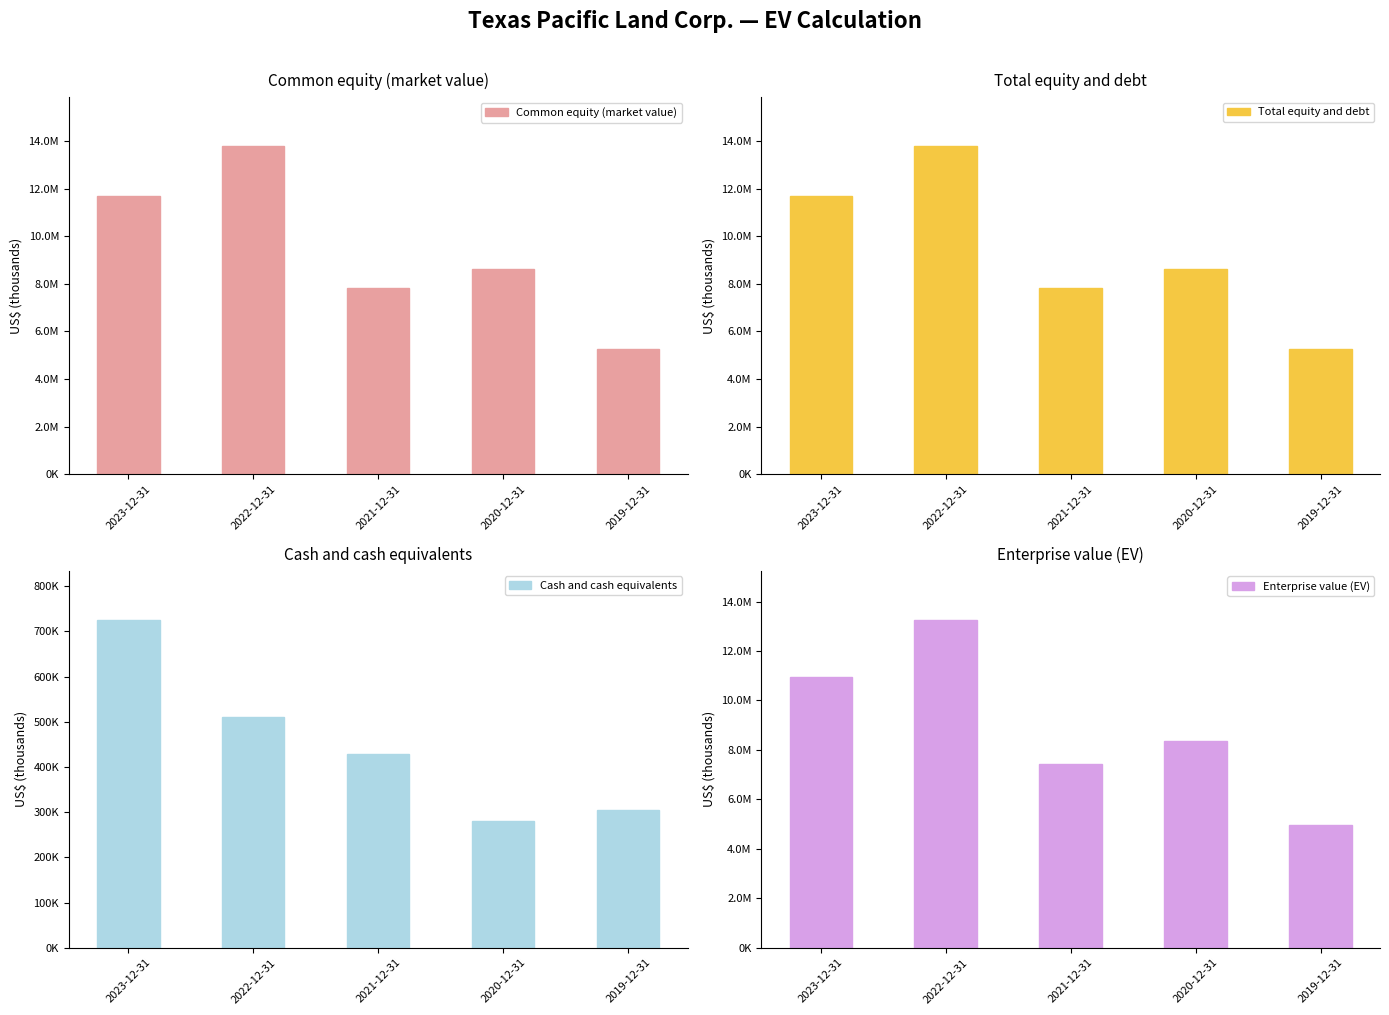

List the labels in order of Common equity (market value) value, largest first.

2022-12-31, 2023-12-31, 2020-12-31, 2021-12-31, 2019-12-31